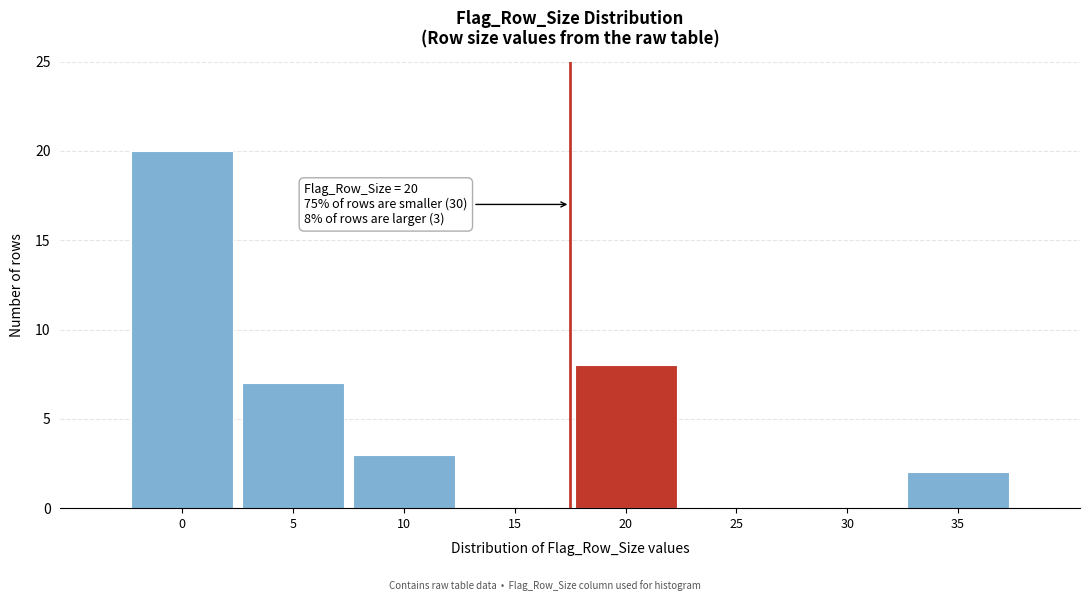

Reading left to right, list all the values displayed in this chart.

0=20	5=7	10=3	15=0	20=8	25=0	30=0	35=2